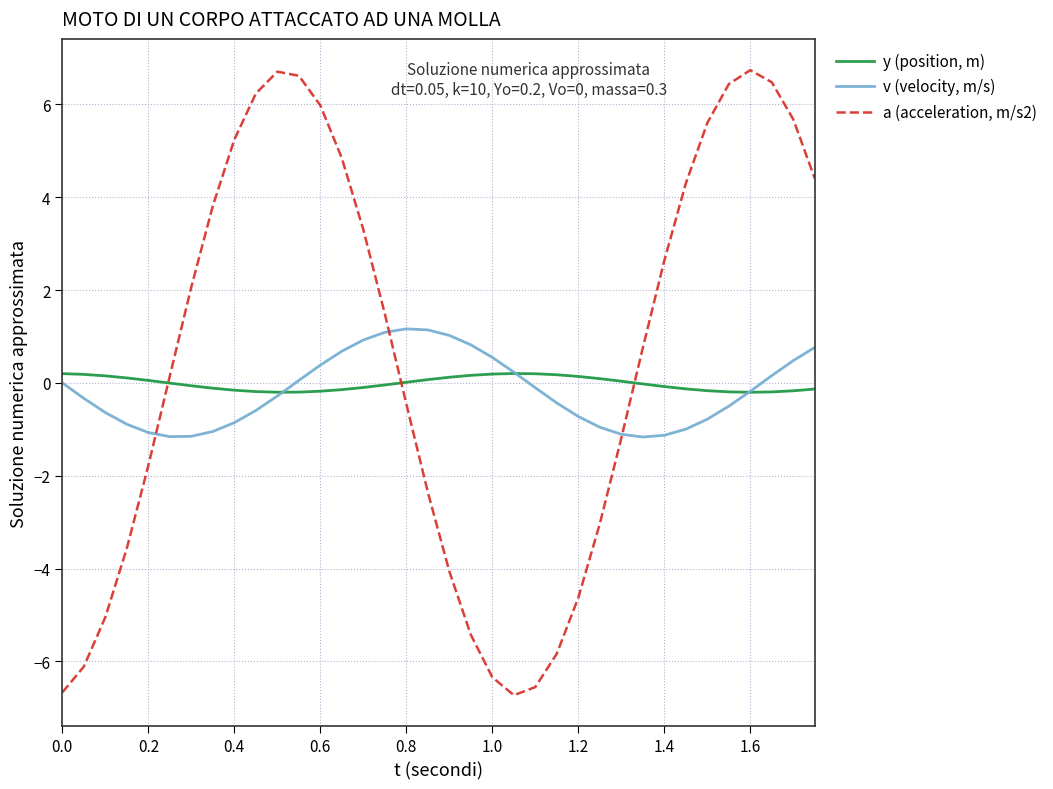

In v (velocity, m/s), how many points are lower than both neighbors (excluding endpoints)?

2